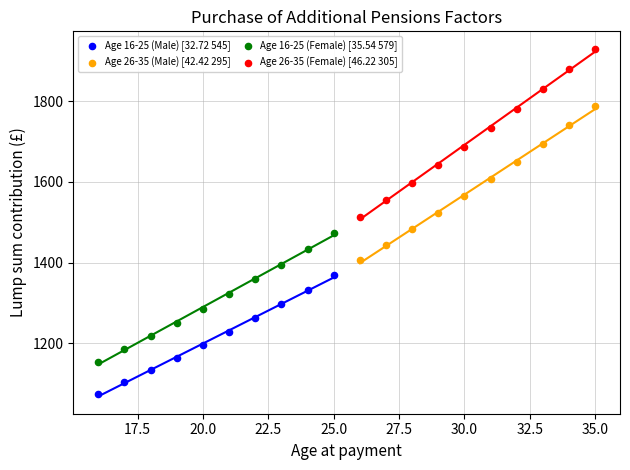

Which series has the widest spread of Y values?

Age 26-35 (Female) [46.22 305]